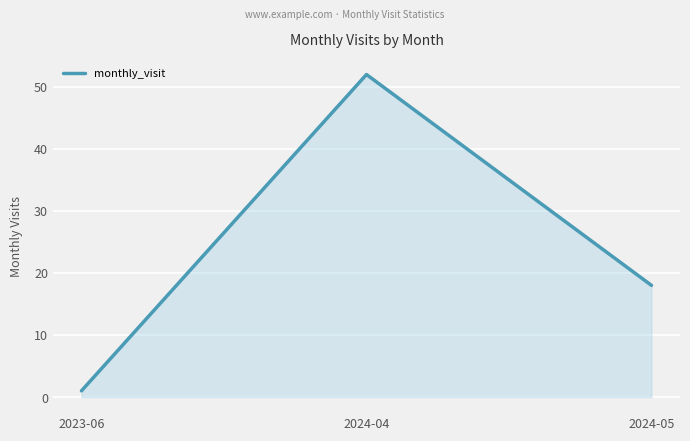

What is the minimum value shown in the chart?

1